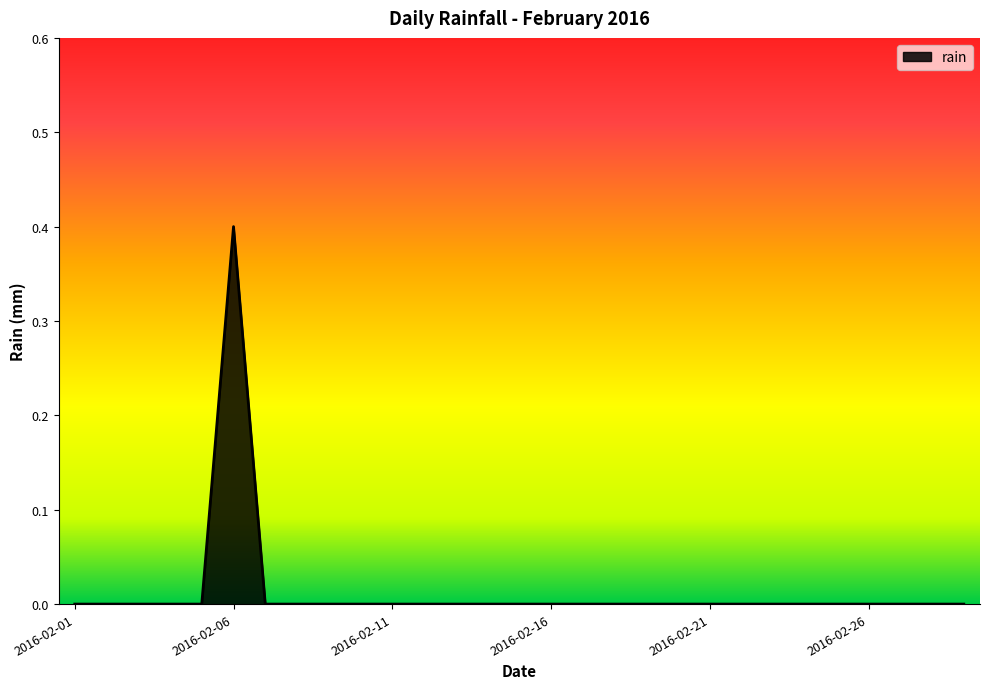

Reading right to left, transcribe all the data shown in this chart.

0.0	0.0	0.0	0.0	0.0	0.0	0.0	0.0	0.0	0.0	0.0	0.0	0.0	0.0	0.0	0.0	0.0	0.0	0.0	0.0	0.0	0.0	0.0	0.4	0.0	0.0	0.0	0.0	0.0